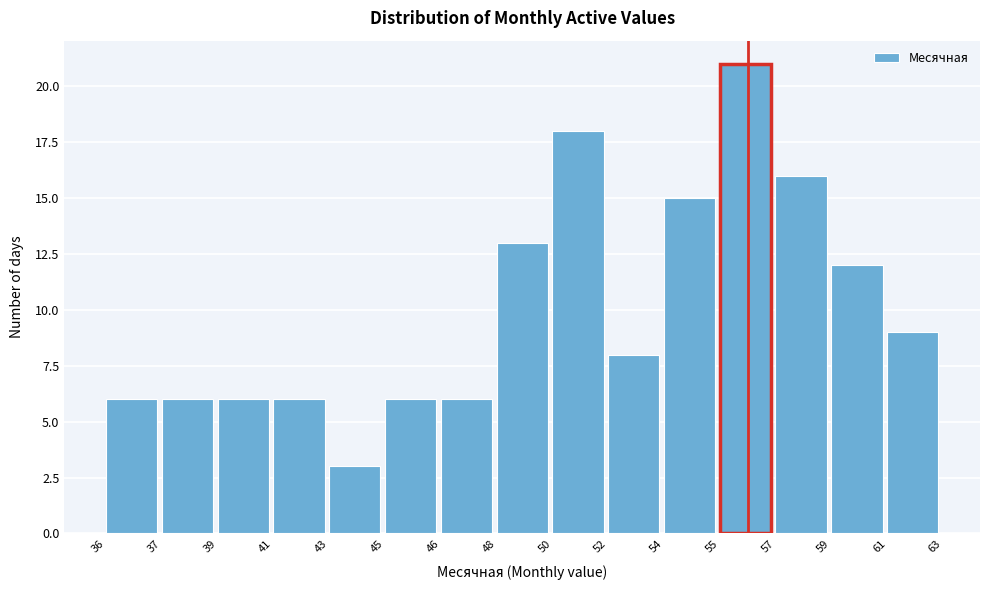

Reading left to right, extract all data points from this chart.

36=6	37=6	39=6	41=6	43=3	45=6	46=6	48=13	50=18	52=8	54=15	55=21	57=16	59=12	61=9